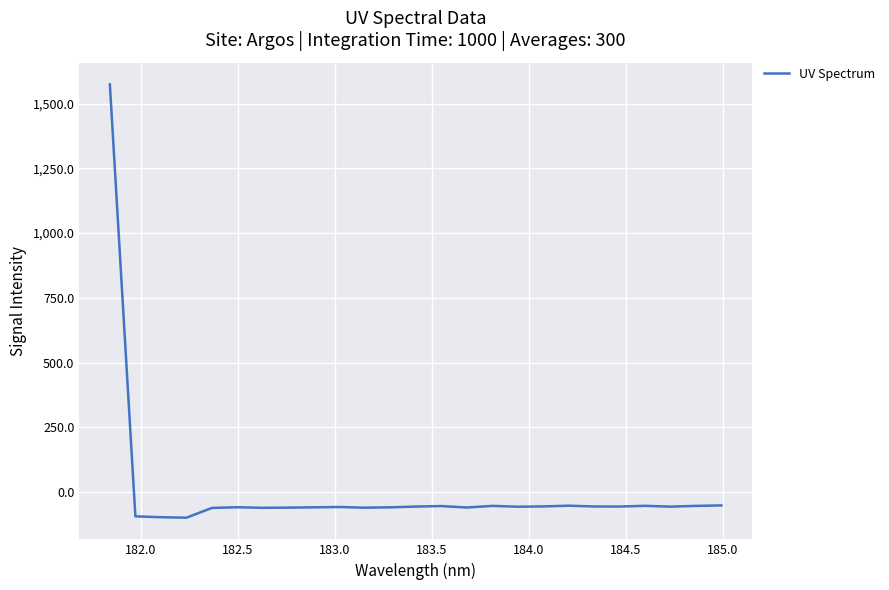

What is the sum of all values?

95.0